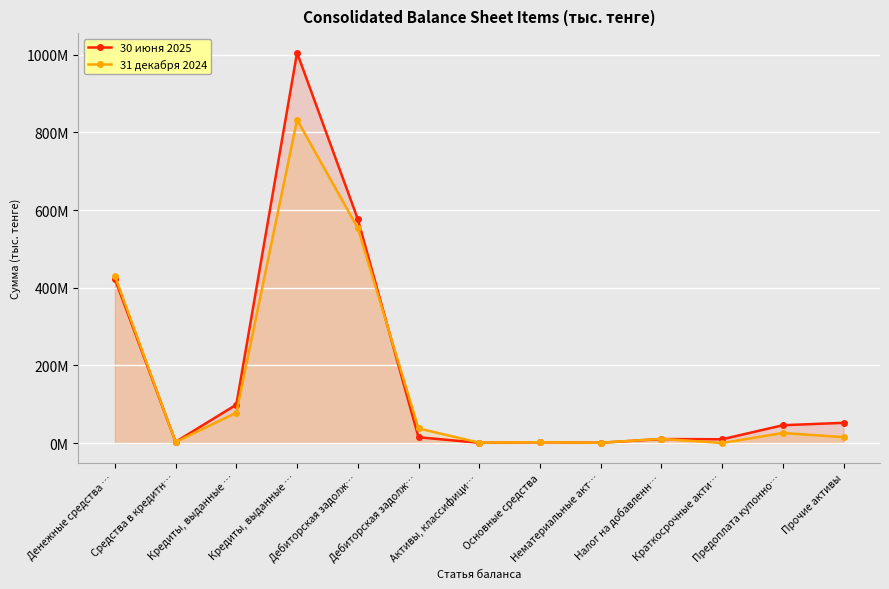

True or false: 30 июня 2025 has a value of 1101045 at Основные средства.

False